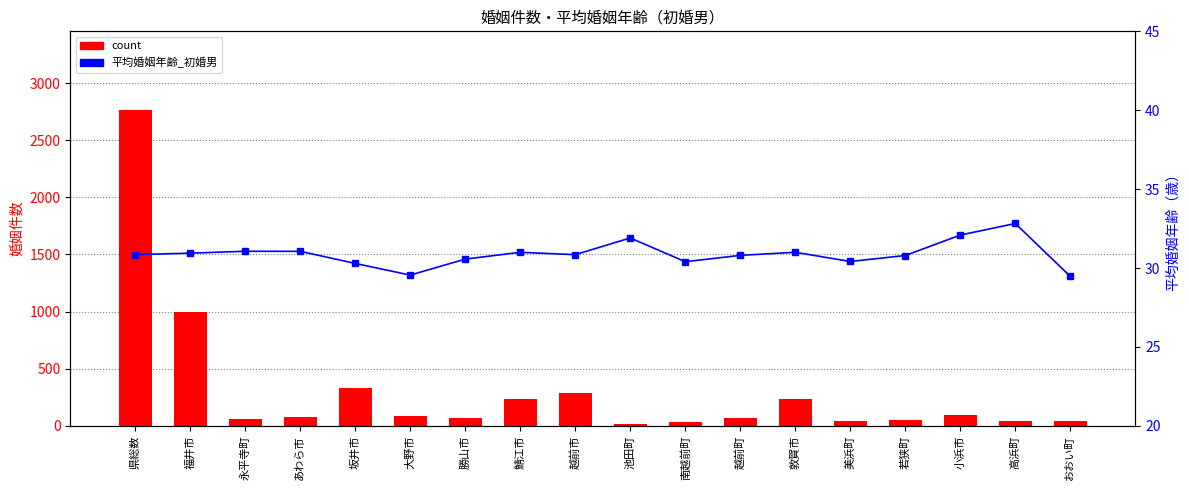

Where is 平均婚姻年齢_初婚男 nearest to the value 31?

敦賀市